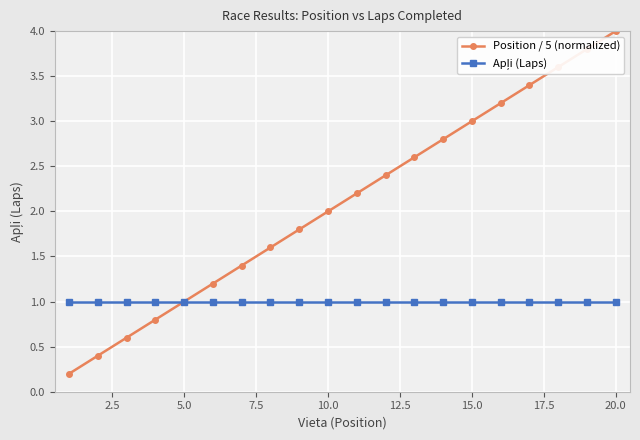

What is the value of the Position / 5 (normalized) point at the 13th from the left?

2.6